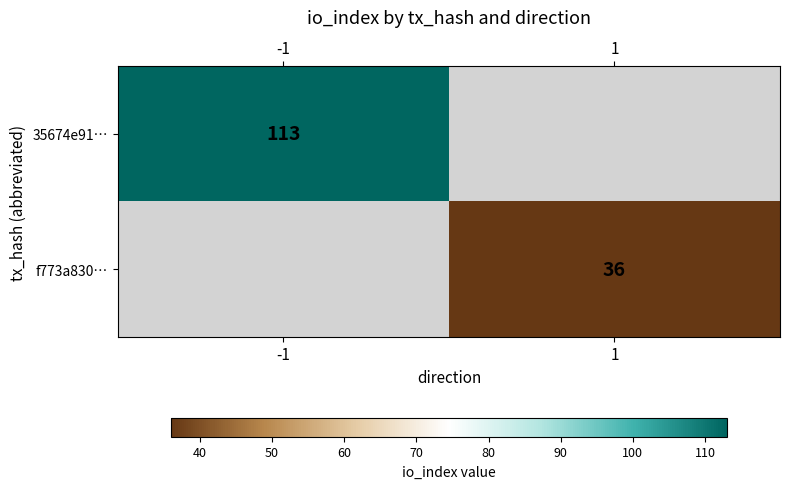

Is the value of 35674e91… at -1 greater than the value of f773a830… at 1?

Yes